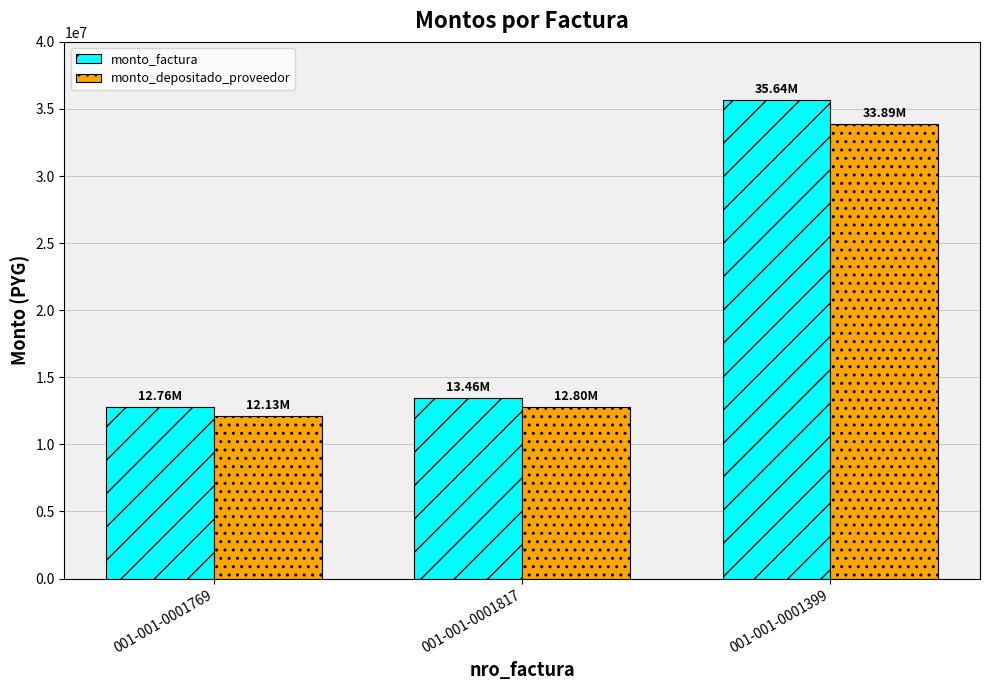

How many groups of bars are there?

3